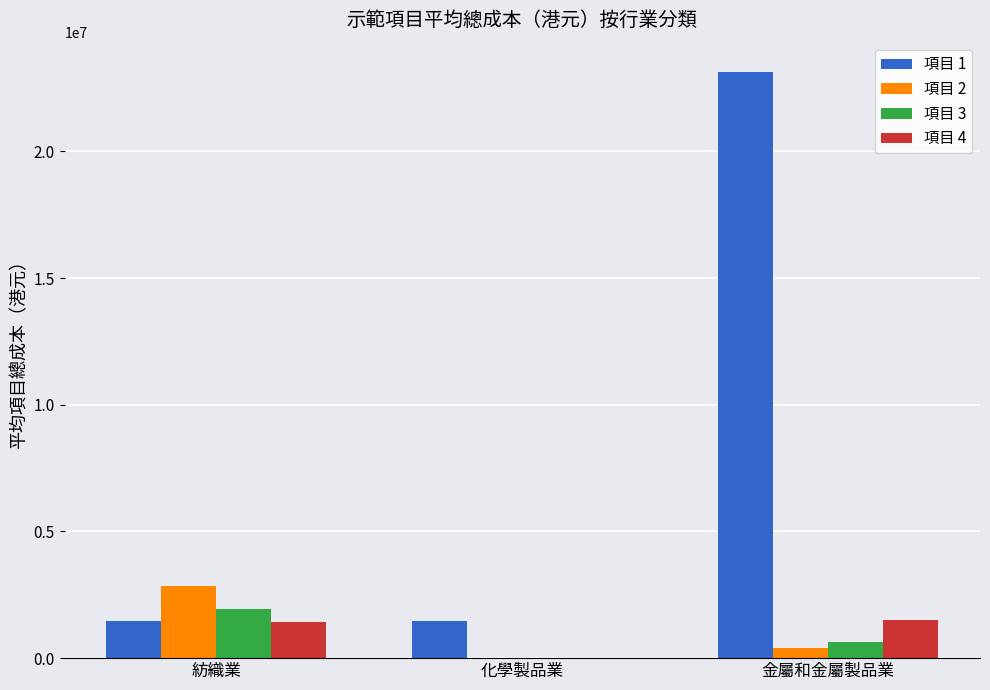

True or false: 項目 4 has a value of 491068 at 紡織業.

False